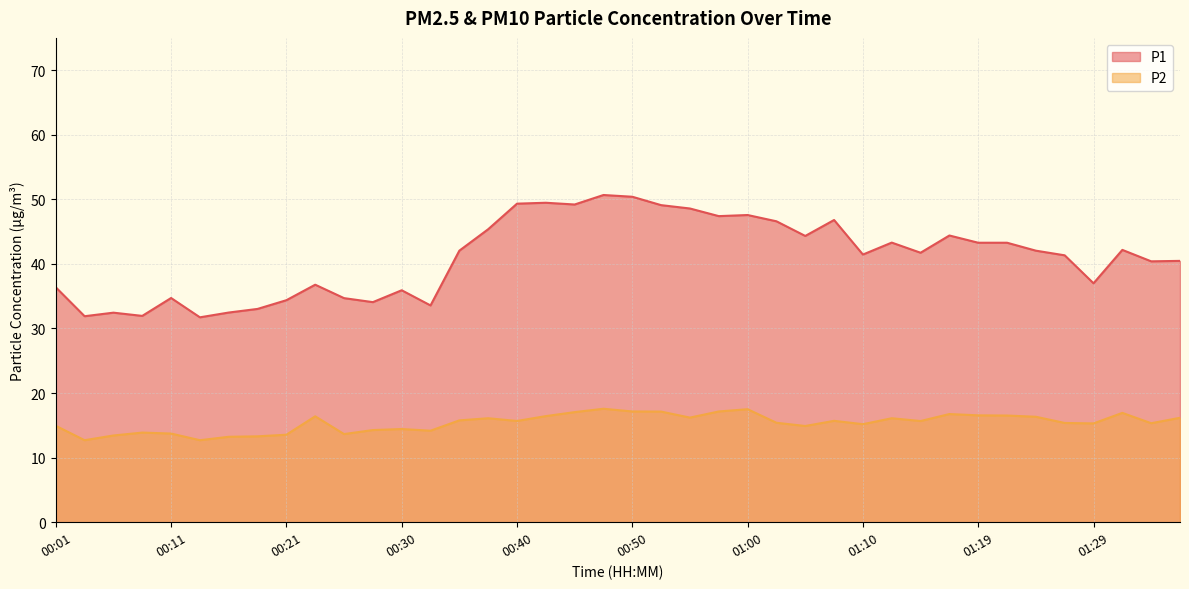

At which category is the sum across all series the highest?

00:48